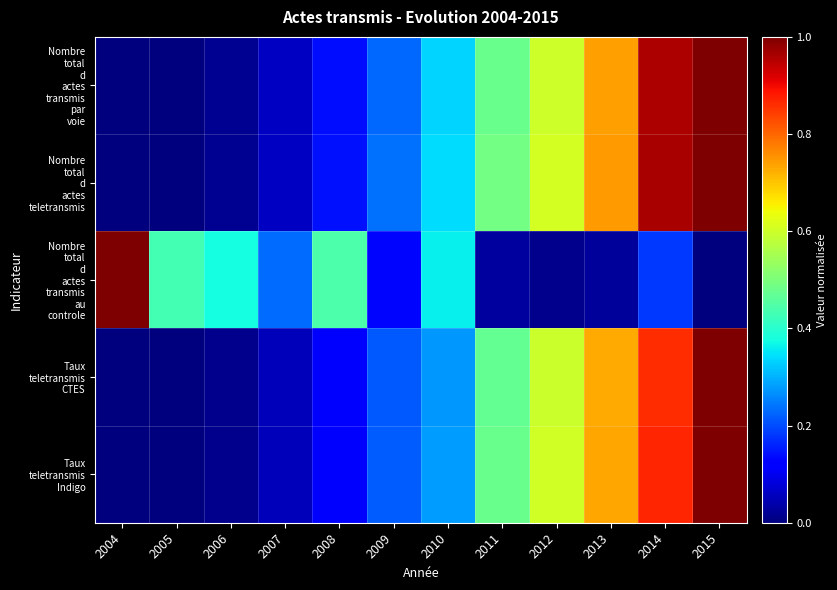

Rank the series at 2009 from highest to lowest value.

Nombre total d actes teletransmis, Nombre total d actes transmis par voie, Taux teletransmis Indigo, Taux teletransmis CTES, Nombre total d actes transmis au controle